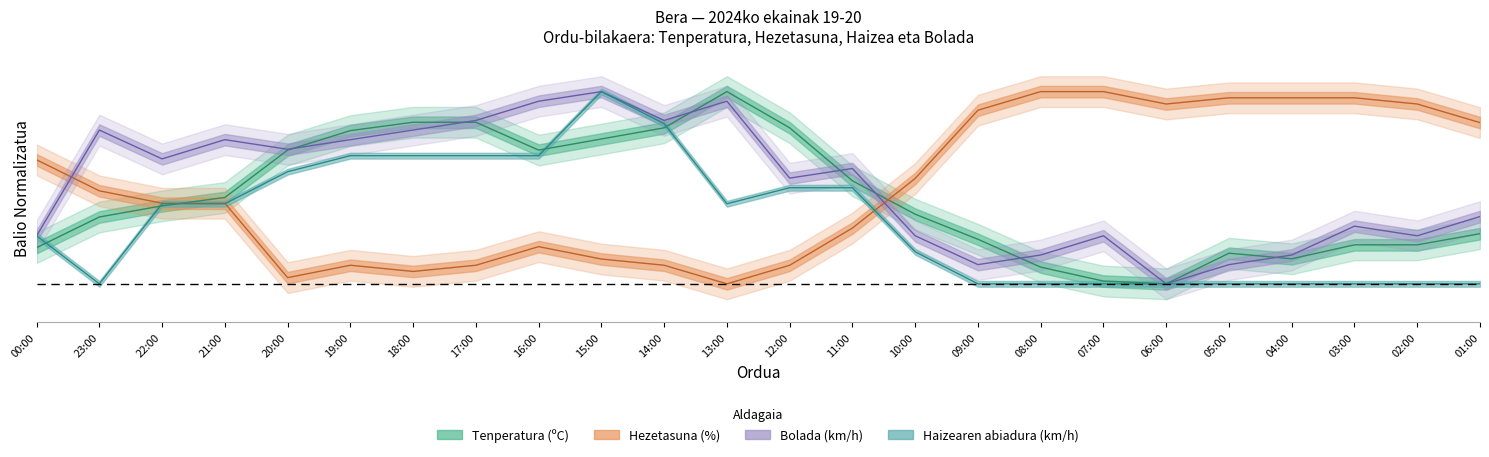

Where do Tenperatura (ºC) and Haizearen abiadura (km/h) first cross each other?

00:00 and 23:00